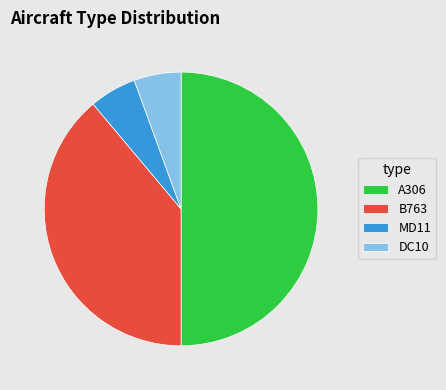

Which category has the biggest portion of the pie?

A306